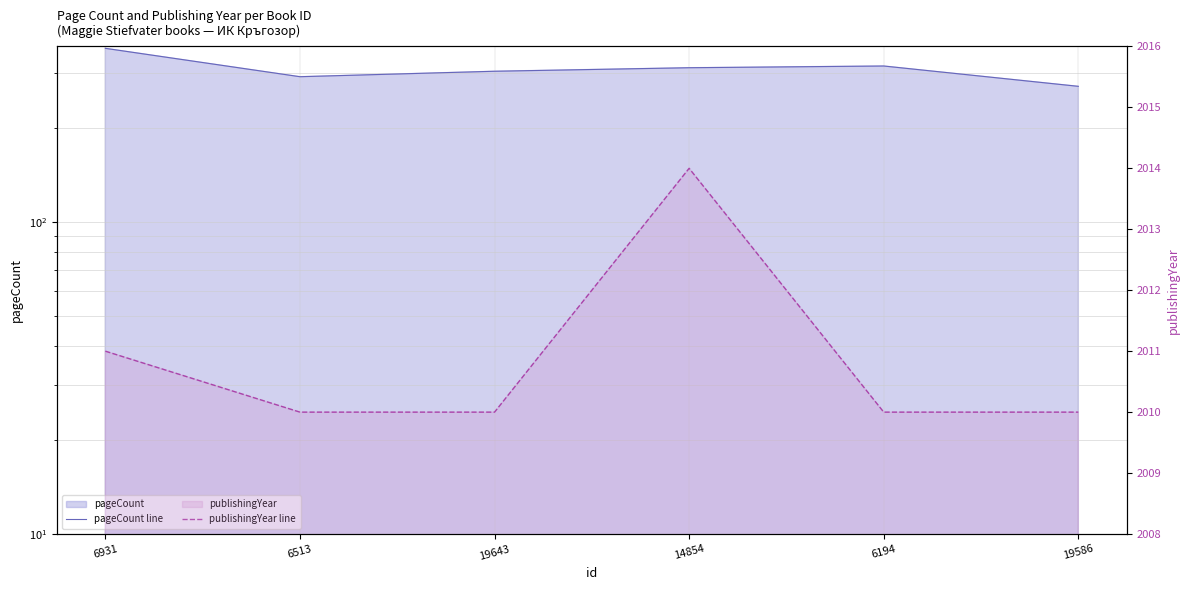

What is the difference between the publishingYear line values at 14854 and 19643?

4